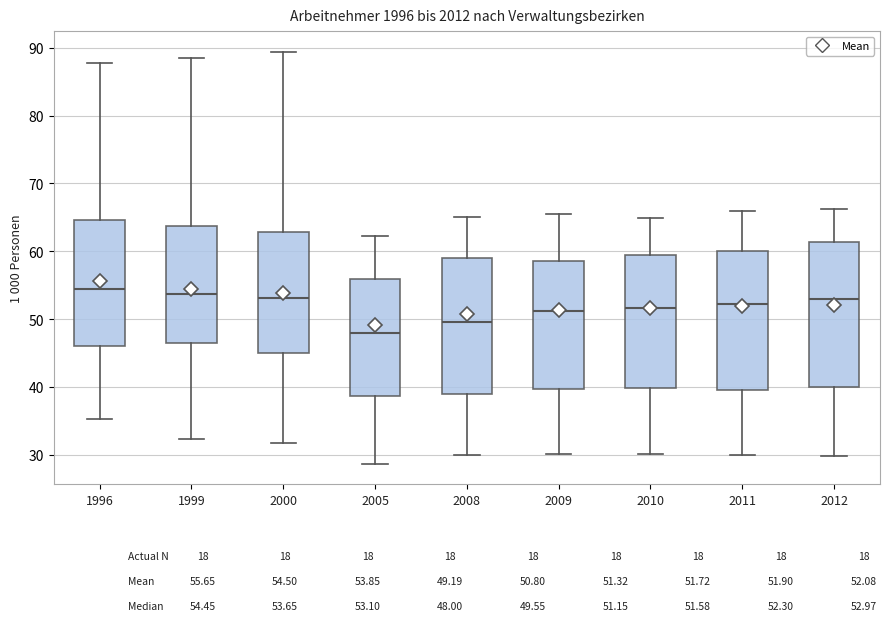

Reading left to right, transcribe this box plot: for each box, give where its median line is, the range the box spans, and where its two whiskers end, as read against the y-axis. The values are not printed on the chart, so give them approximately, as read against the axis.

1996: median 54, box 46 to 65, whiskers 35 to 88
1999: median 54, box 46 to 64, whiskers 32 to 89
2000: median 53, box 45 to 63, whiskers 32 to 89
2005: median 48, box 39 to 56, whiskers 29 to 62
2008: median 50, box 39 to 59, whiskers 30 to 65
2009: median 51, box 40 to 59, whiskers 30 to 66
2010: median 52, box 40 to 59, whiskers 30 to 65
2011: median 52, box 40 to 60, whiskers 30 to 66
2012: median 53, box 40 to 61, whiskers 30 to 66